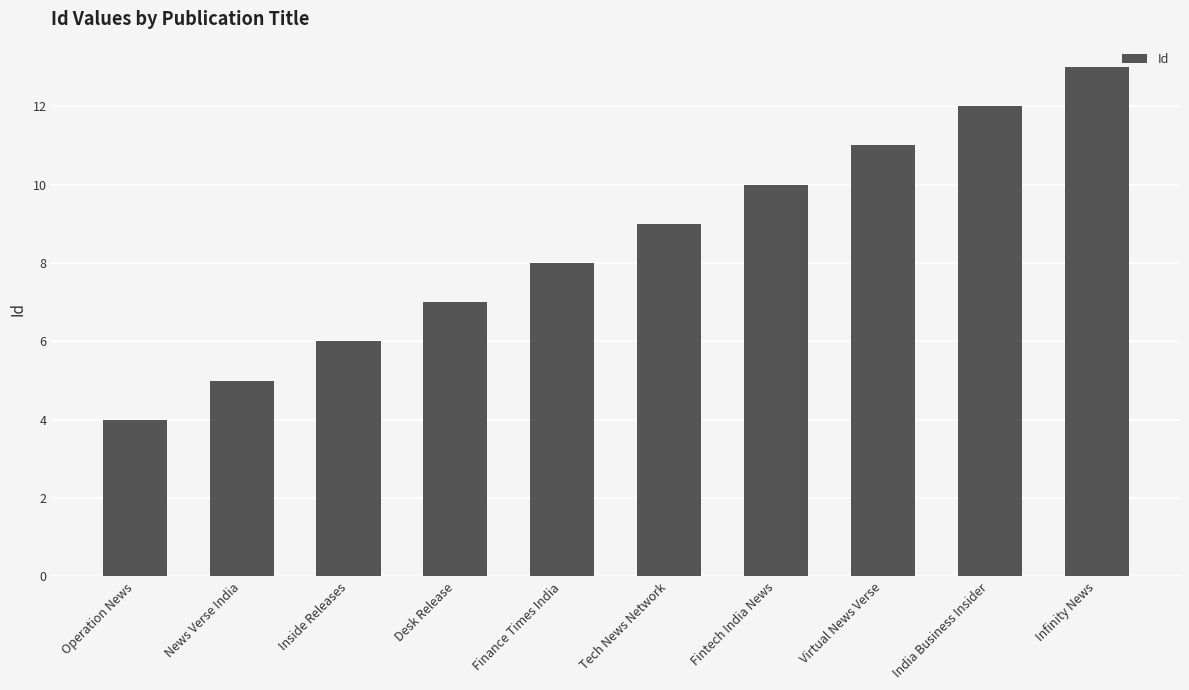

What is the change in value from Inside Releases to Virtual News Verse?

+5